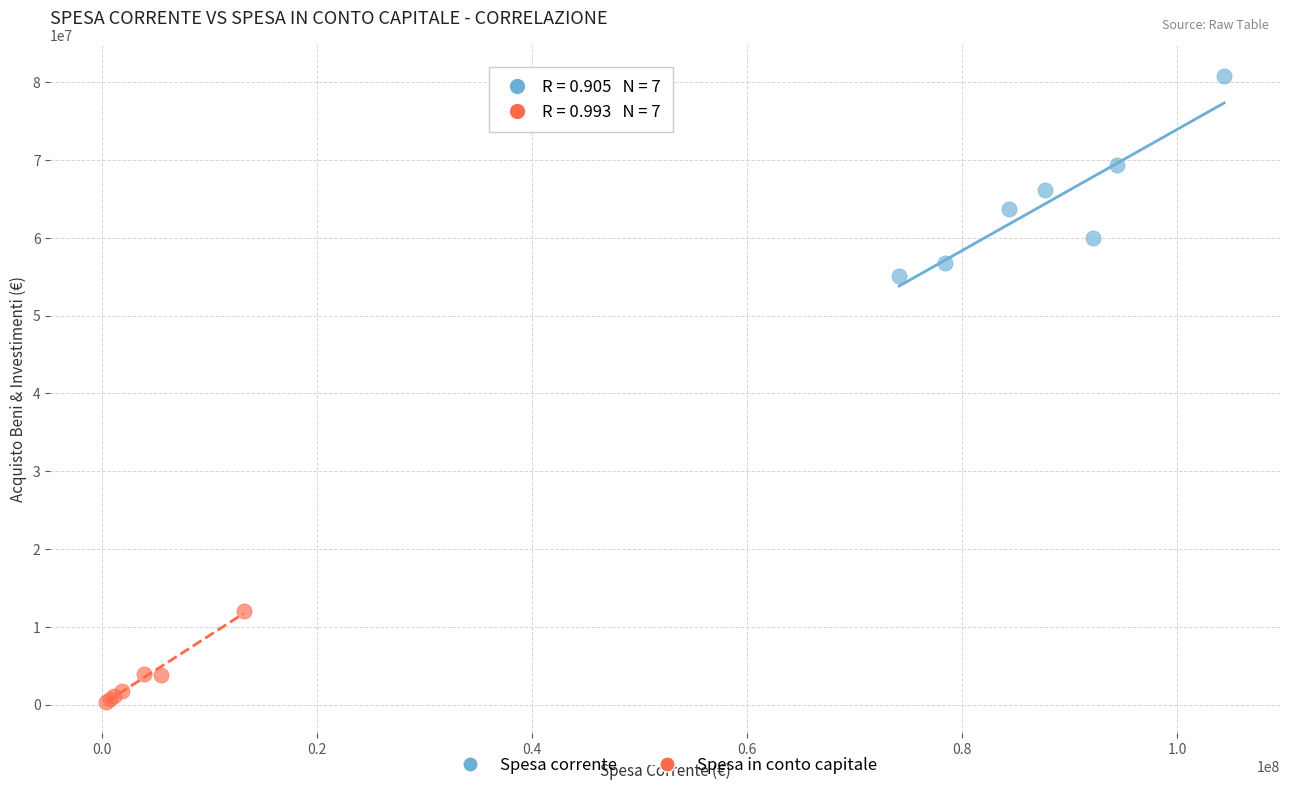

Which series reaches the minimum Y coordinate?

Spesa in conto capitale